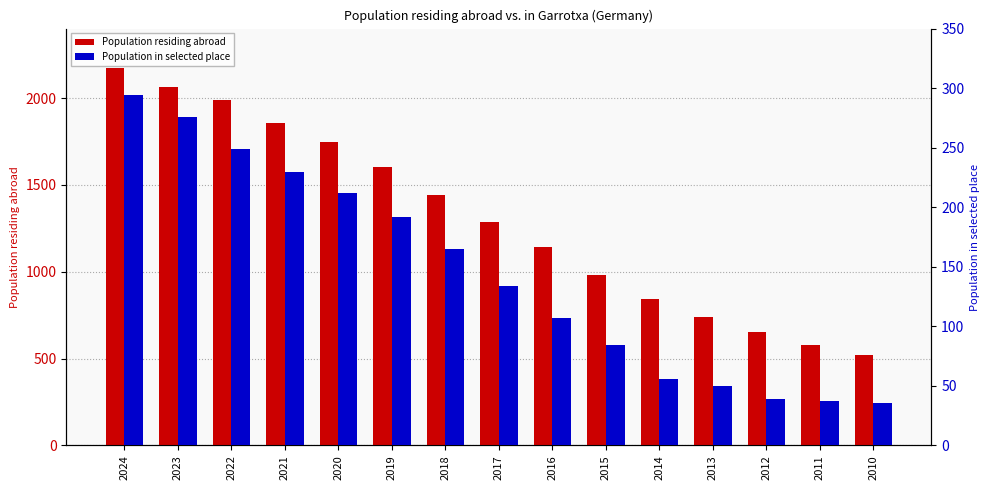

Are the bars grouped side by side (vs. stacked)?

Yes